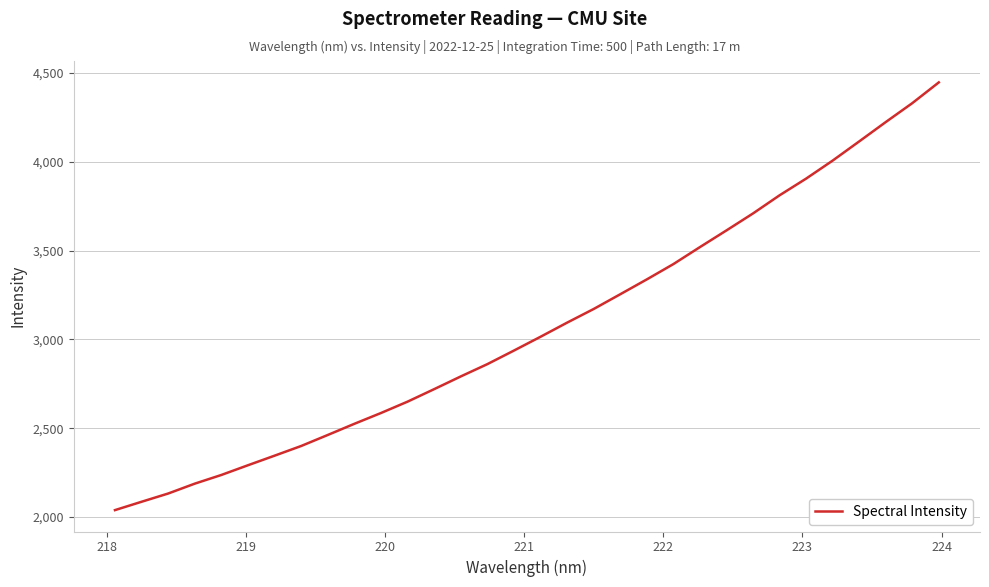

What is the difference between the maximum and minimum values?

2408.5